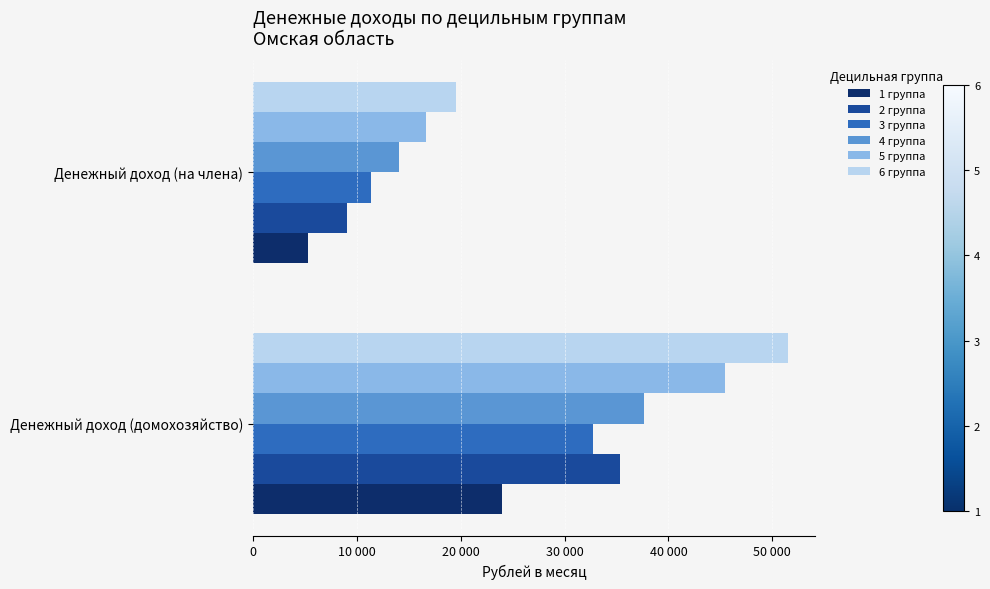

Which series has the largest total across all categories?

6 группа